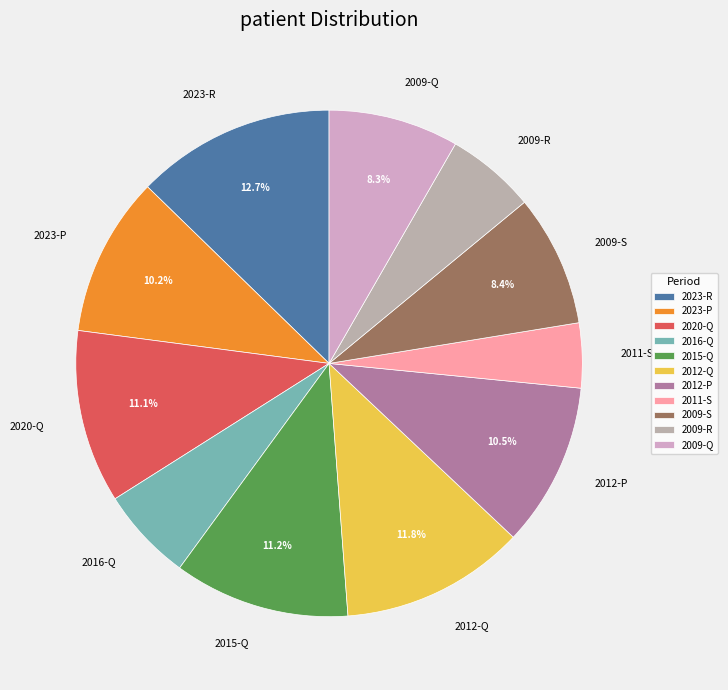

Does 2020-Q represent more than half of the total?

No